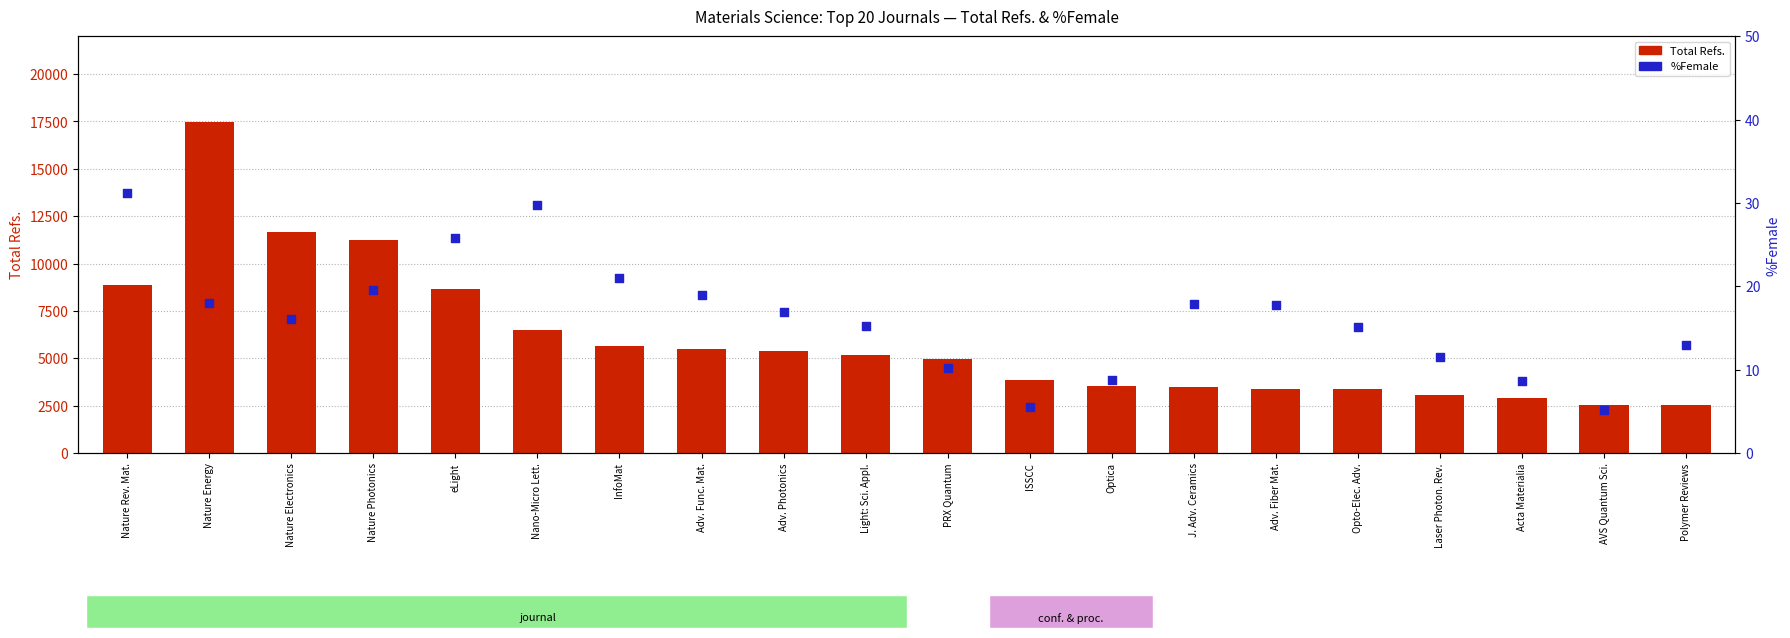

Which series has the widest spread of Y values?

Total Refs.